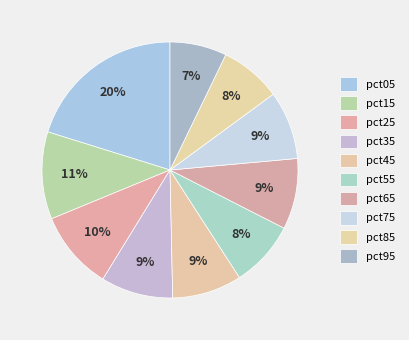

To the nearest percent, what portion does pct95 represent?

7%